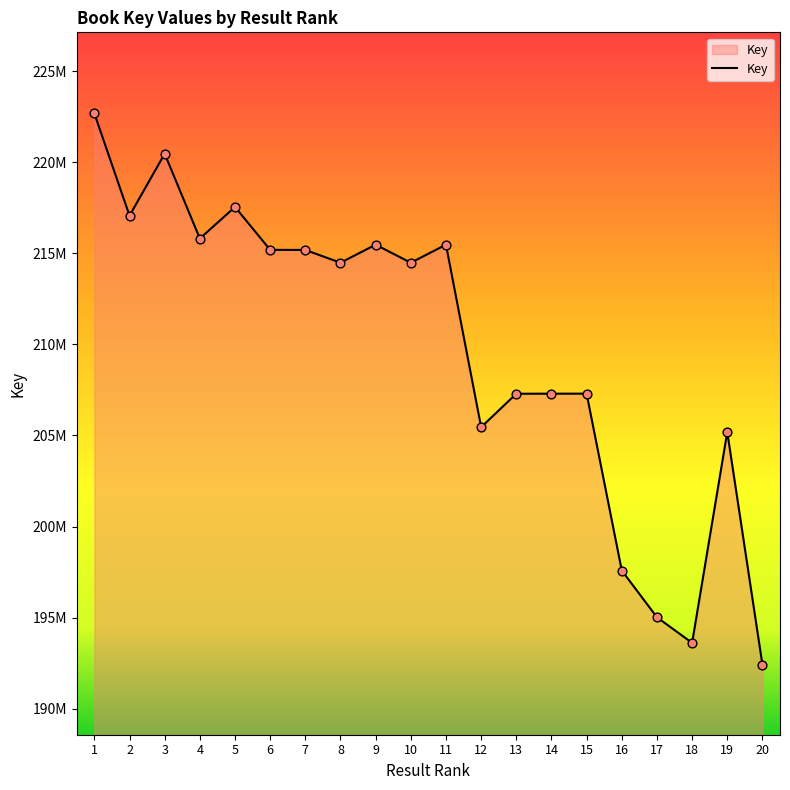

What is the change in value from 10 to 14?

-7189057